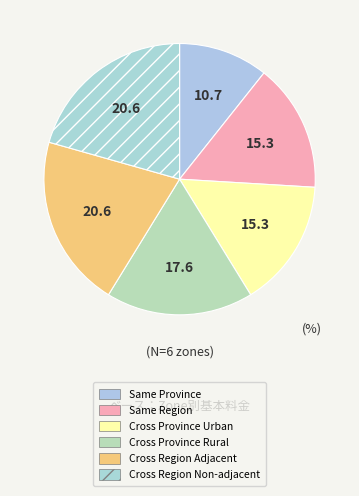

How many slices are in this pie chart?

6